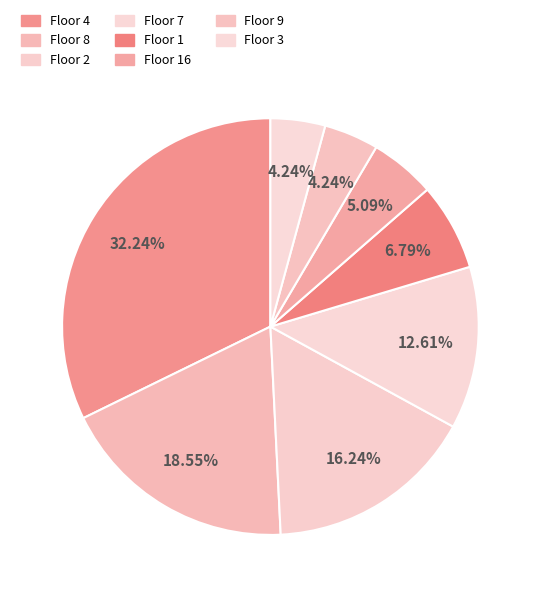

How many slices are in this pie chart?

8